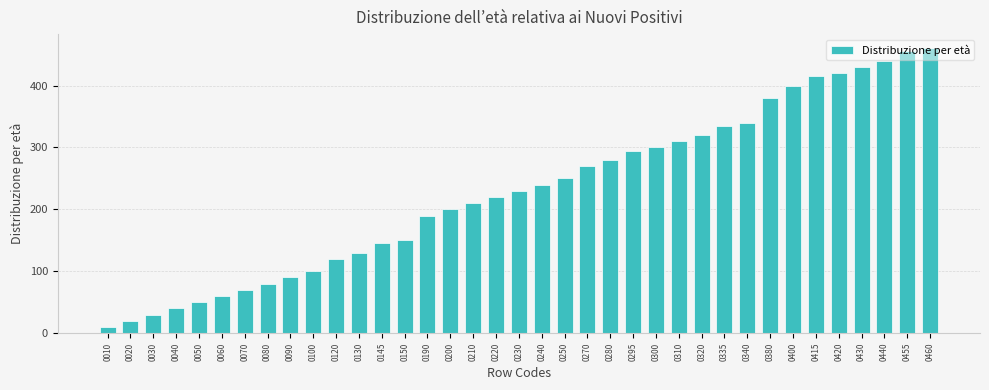

The chart shows a value of 29 at 0080. True or false?

False